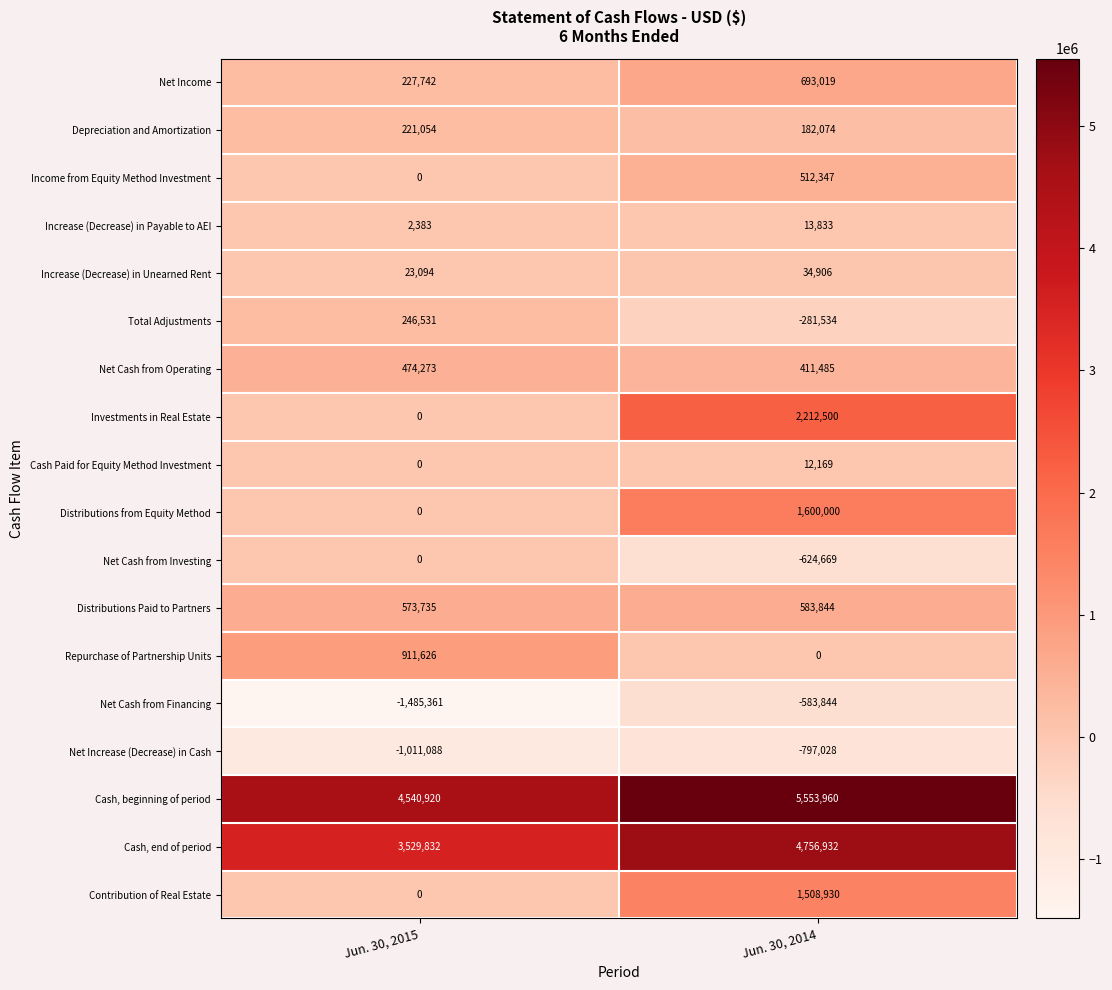

What is the average value of the Repurchase of Partnership Units series?

455813